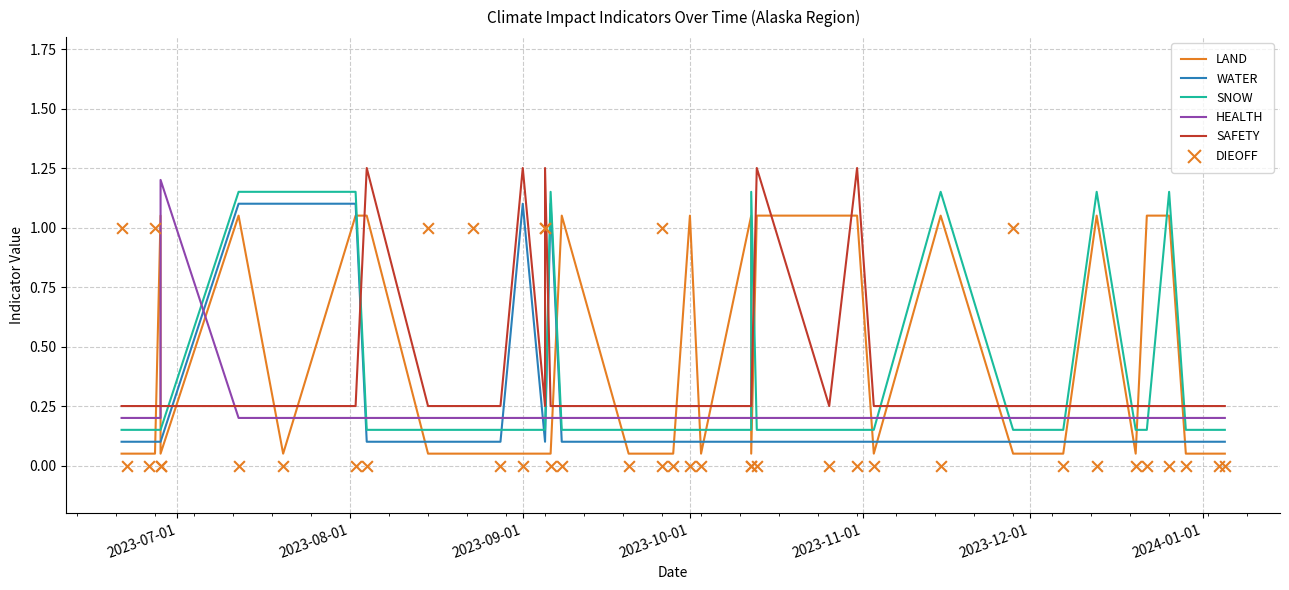

What are all the series names shown in the legend?

LAND, WATER, SNOW, HEALTH, SAFETY, DIEOFF